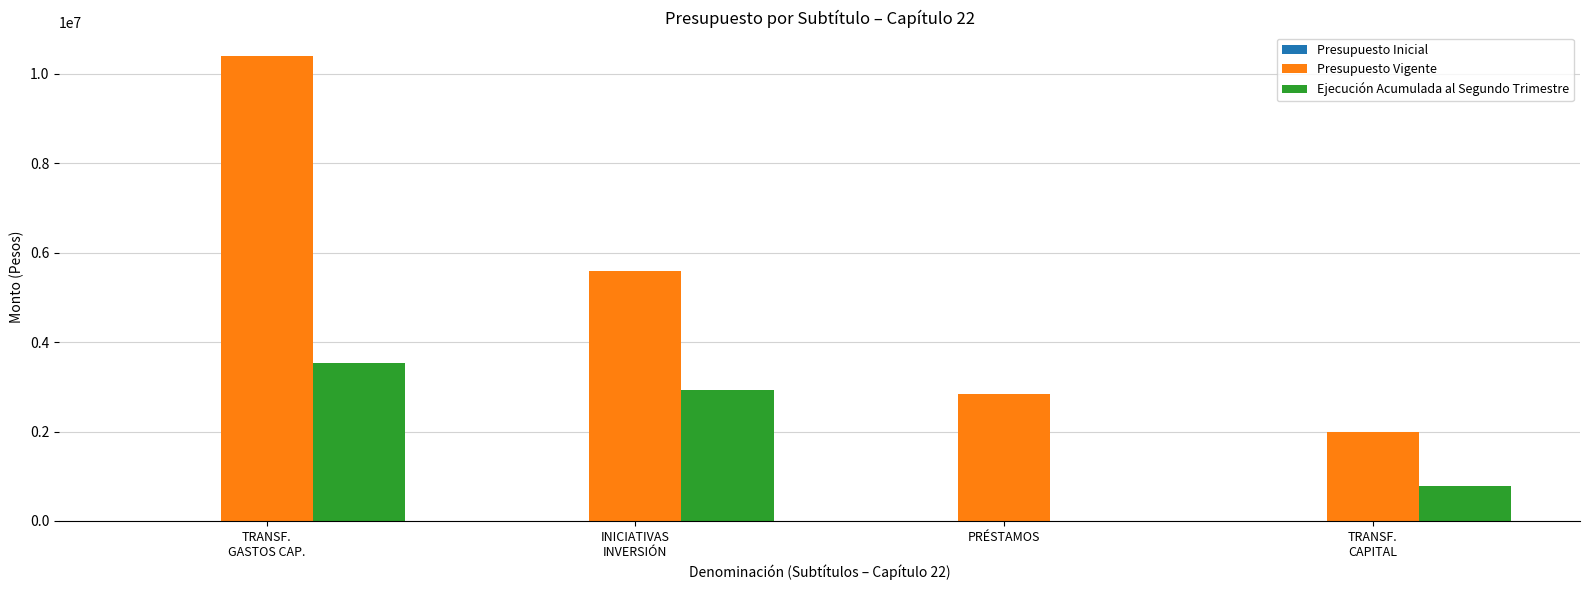

The Presupuesto Vigente series shows 2833000 at PRÉSTAMOS. True or false?

True